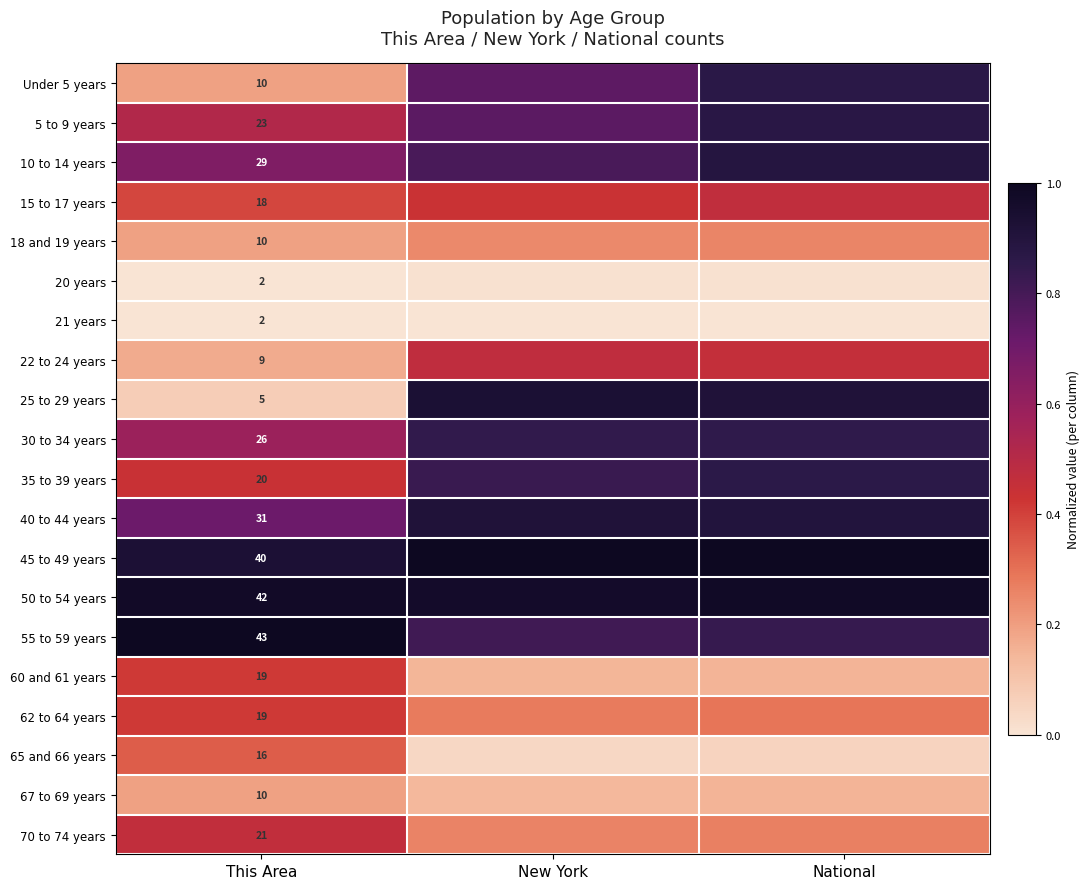

At which category is the sum across all series the highest?

National